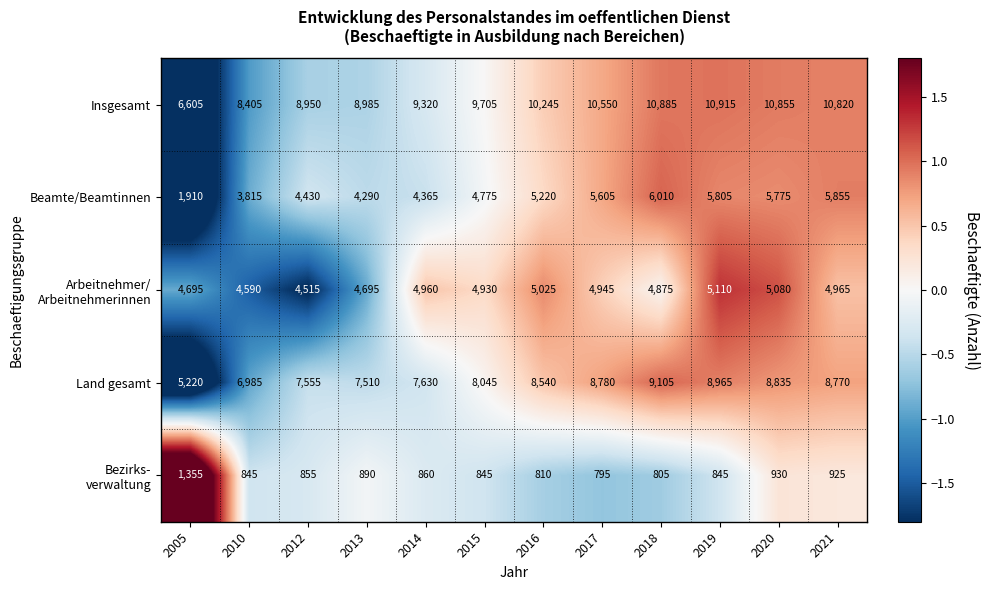

What is the difference between the Insgesamt values at 2015 and 2020?

1150